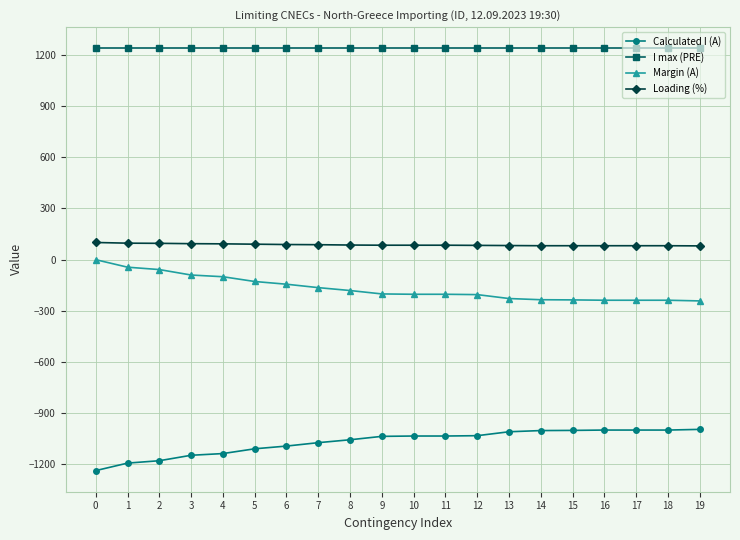

The value of I max (PRE) at 3 is 486. True or false?

False